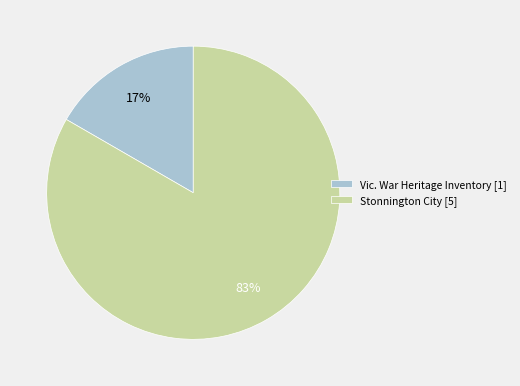

What is the largest slice in the pie chart?

Stonnington City [5]